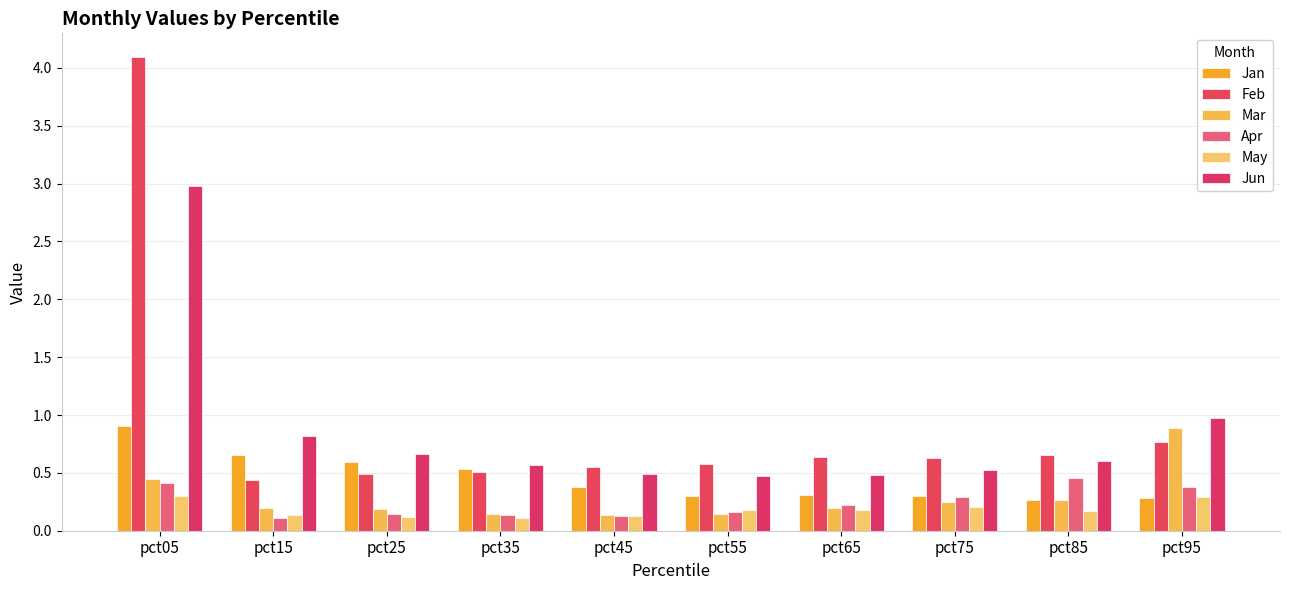

What is the difference between the Jun values at pct35 and pct05?

2.4